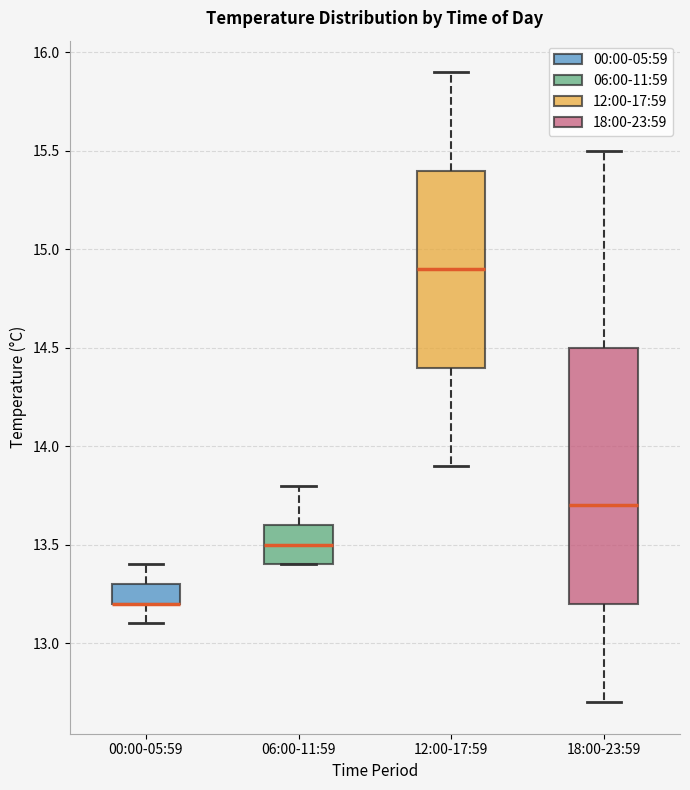

Reading left to right, transcribe this box plot: for each box, give where its median line is, the range the box spans, and where its two whiskers end, as read against the y-axis. The values are not printed on the chart, so give them approximately, as read against the axis.

00:00-05:59: median 13.2 (drawn on the box's lower edge), box 13.2 to 13.3, whiskers 13.1 to 13.4
06:00-11:59: median 13.5, box 13.4 to 13.6, whiskers 13.4 to 13.8
12:00-17:59: median 14.9, box 14.4 to 15.4, whiskers 13.9 to 15.9
18:00-23:59: median 13.7, box 13.2 to 14.5, whiskers 12.7 to 15.5